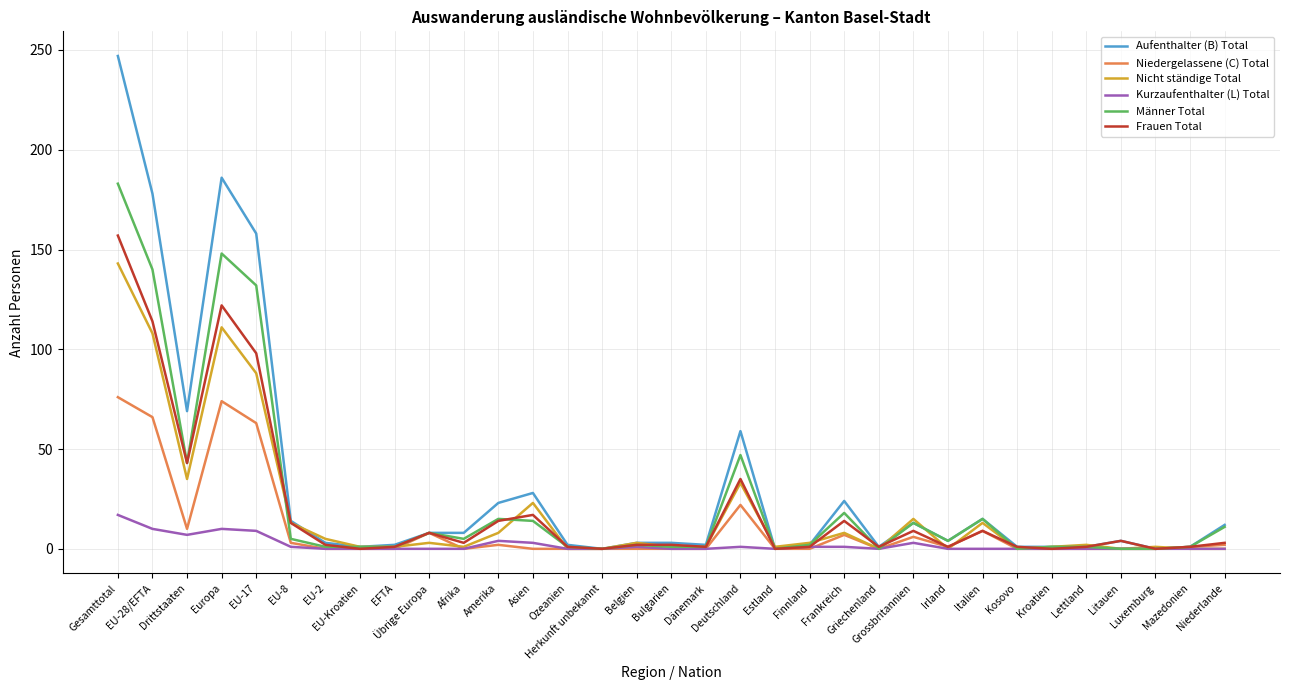

How many lines are shown in the chart?

6